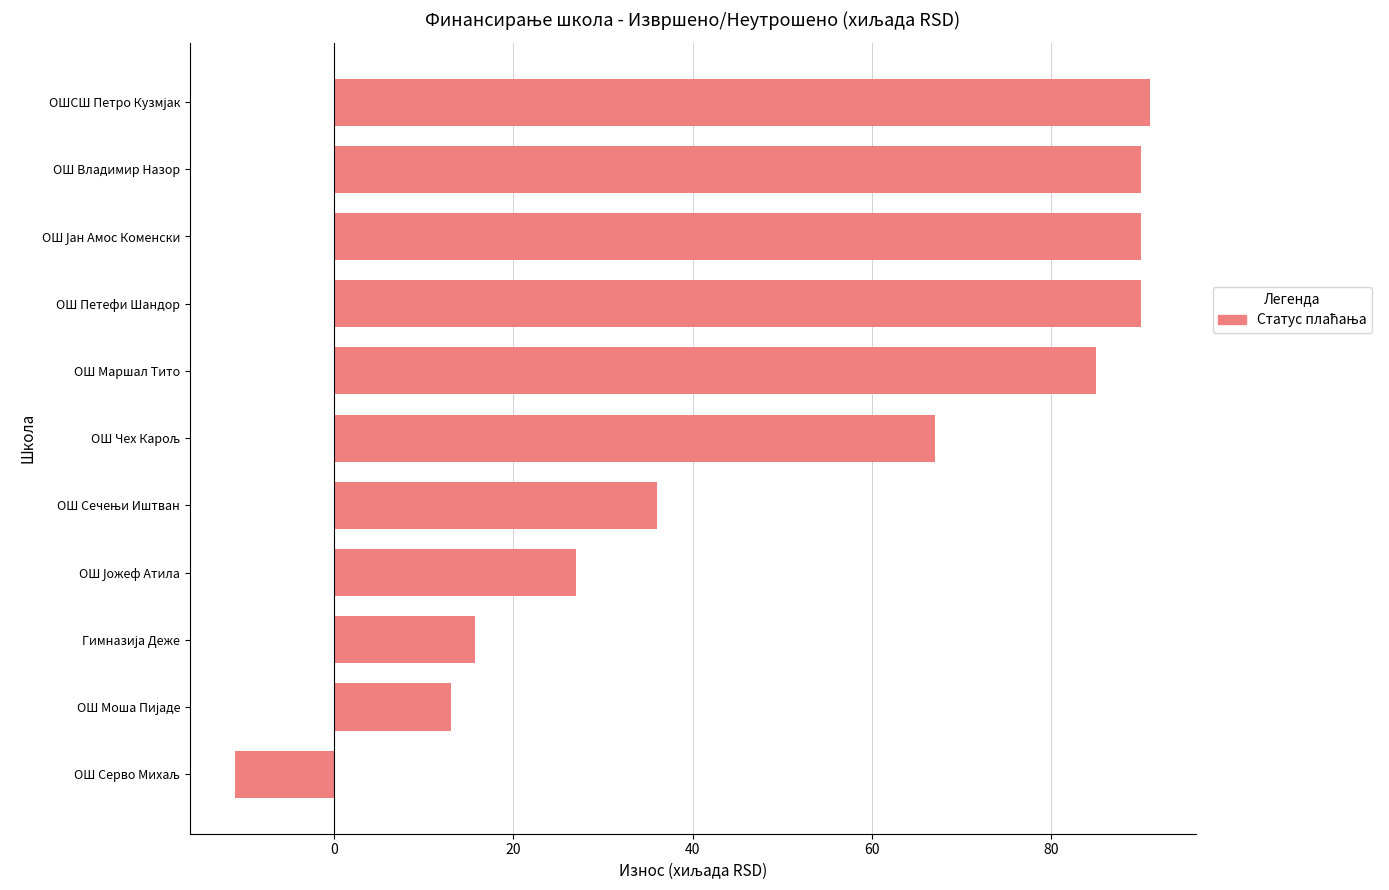

True or false: the data shows 90.0 at ОШ Петефи Шандор.

True